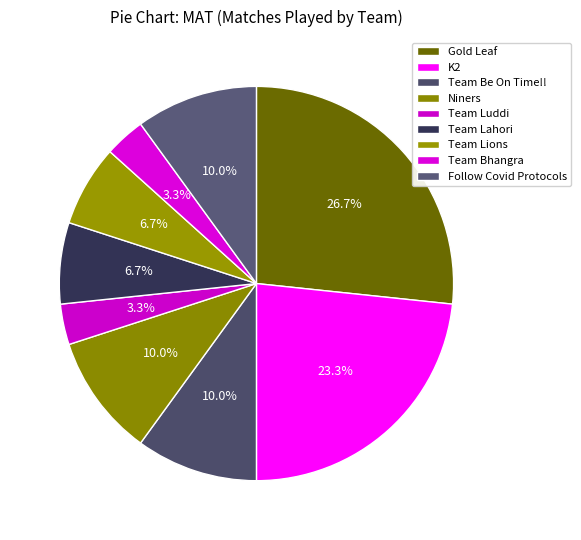

Count the number of slices in the pie.

9